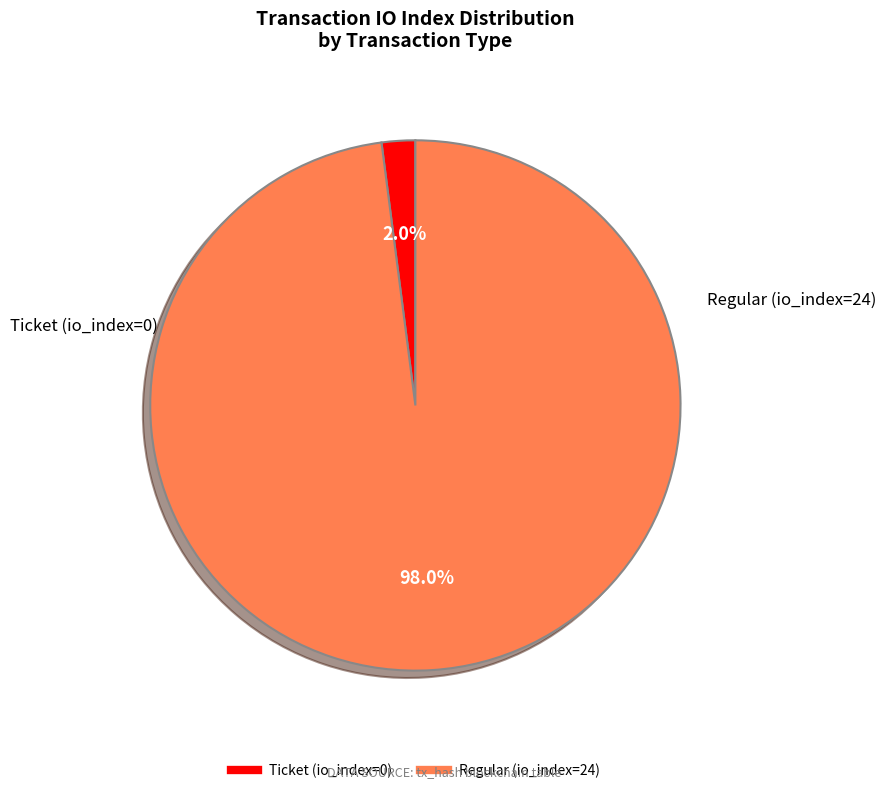

Is it true that Ticket (io_index=0) is 8% of the pie?

False